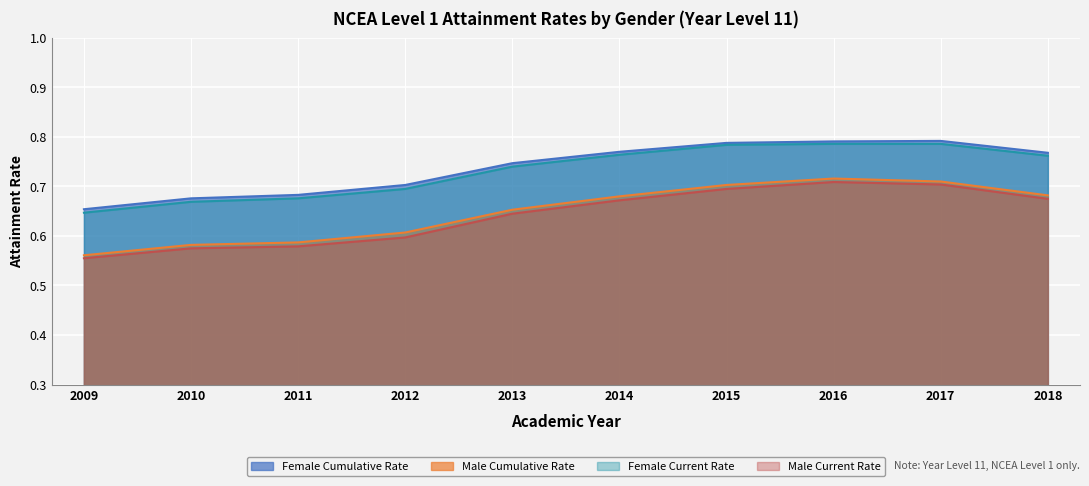

What value does the Male Cumulative Rate series have at 2017?

0.7